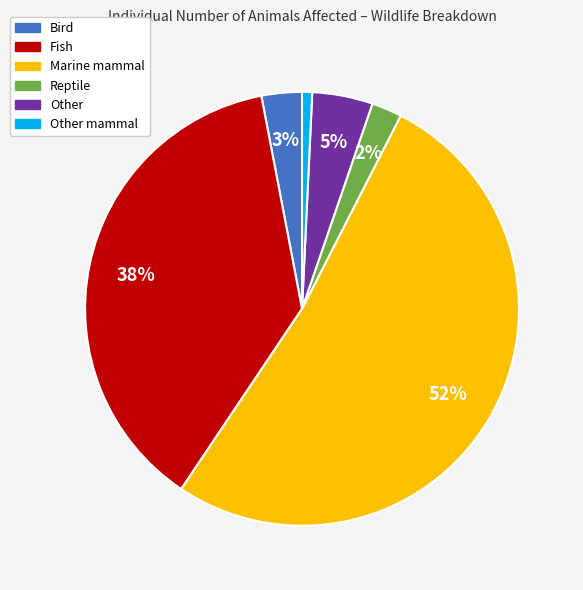

To the nearest percent, what is the average slice percentage?

17%